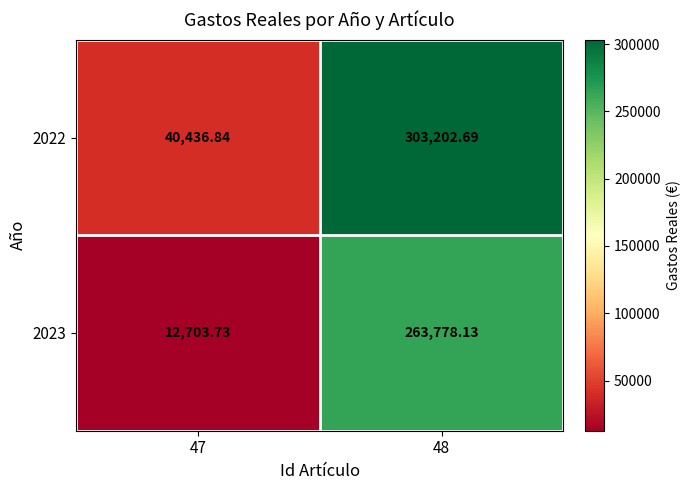

Is the value of 2022 at 47 greater than the value of 2023 at 48?

No